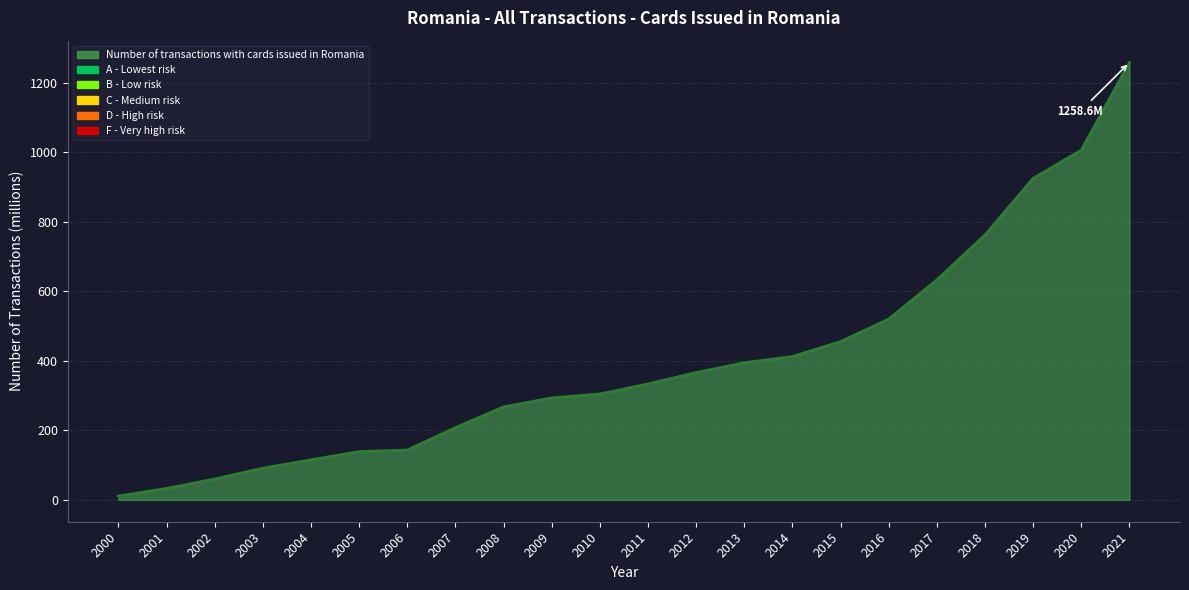

True or false: the data shows 315.1 at 2007.

False